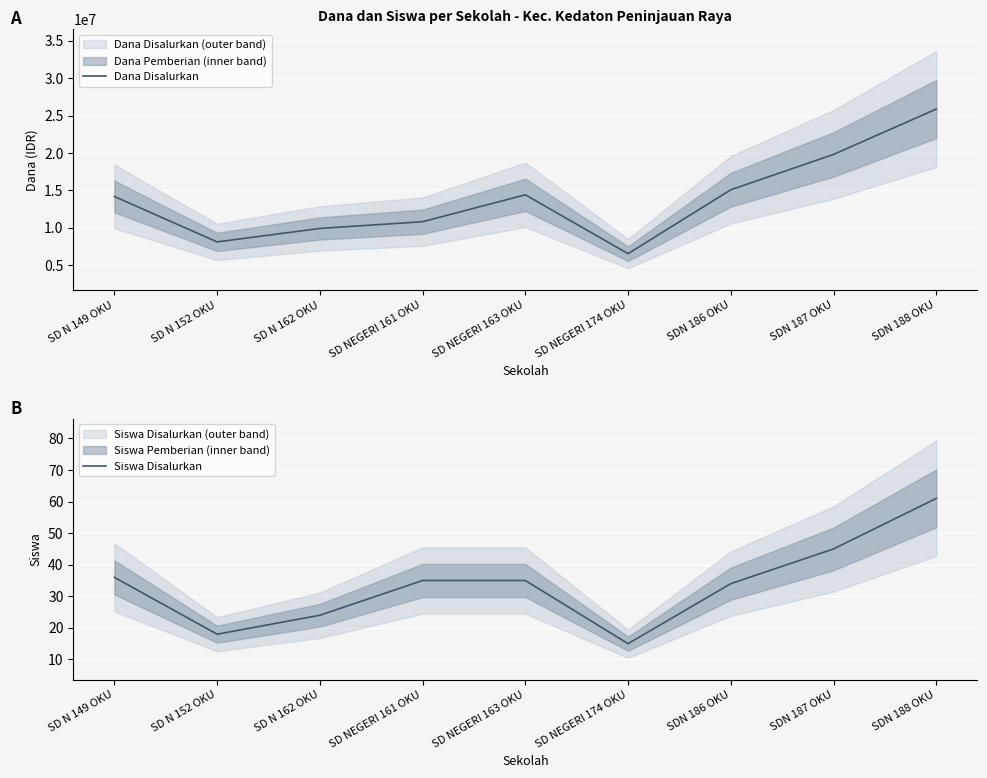

Where does the Siswa Disalurkan series first go above 35?

SD N 149 OKU